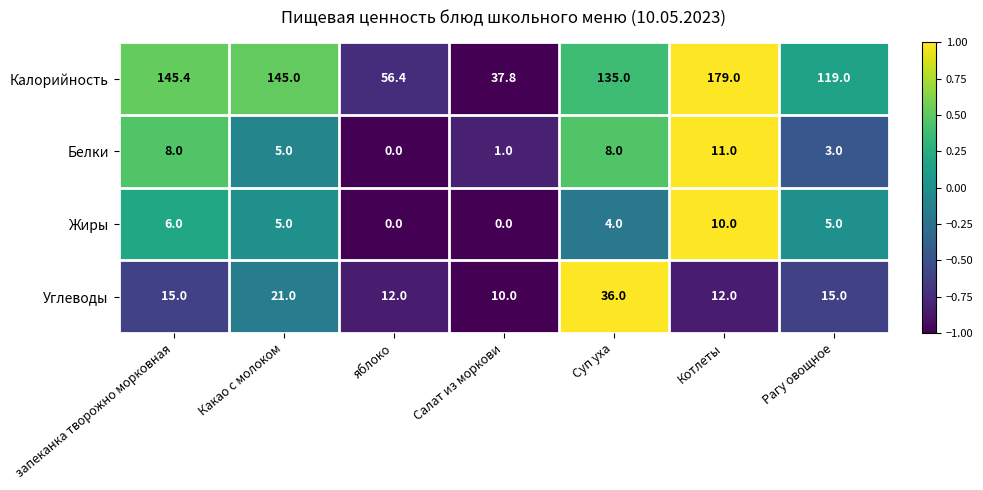

Which series changed the most between яблоко and Рагу овощное?

Калорийность